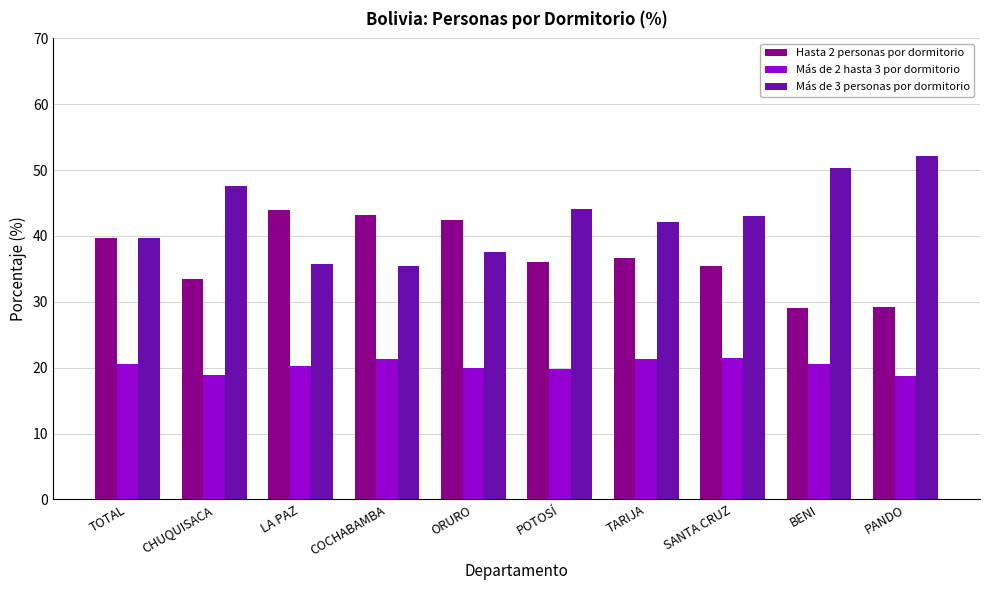

What position from the right is PANDO?

1